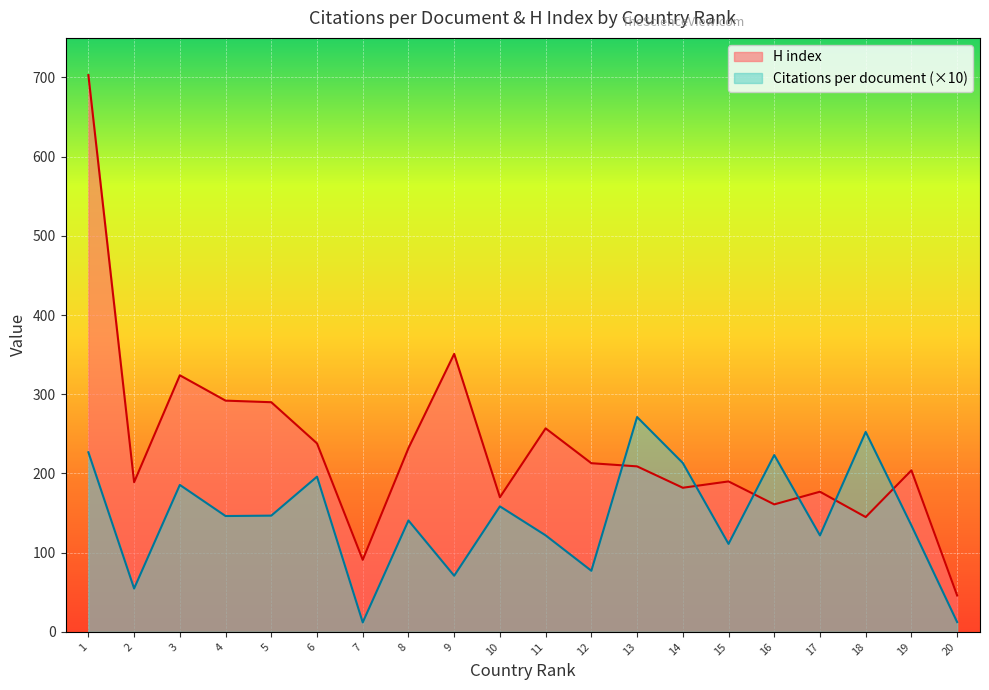

Which series has the largest total across all categories?

H index